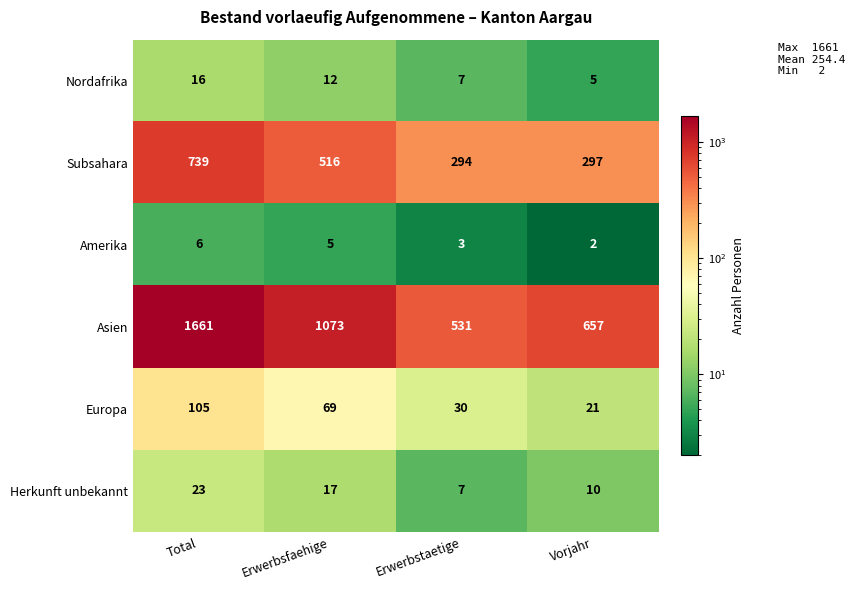

How many values in the Nordafrika series are below 12?

2